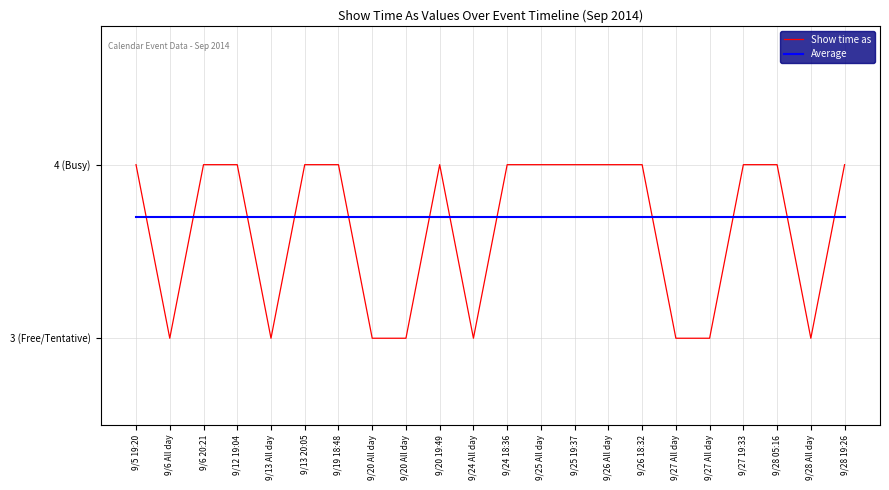

Which series has the largest total across all categories?

Average